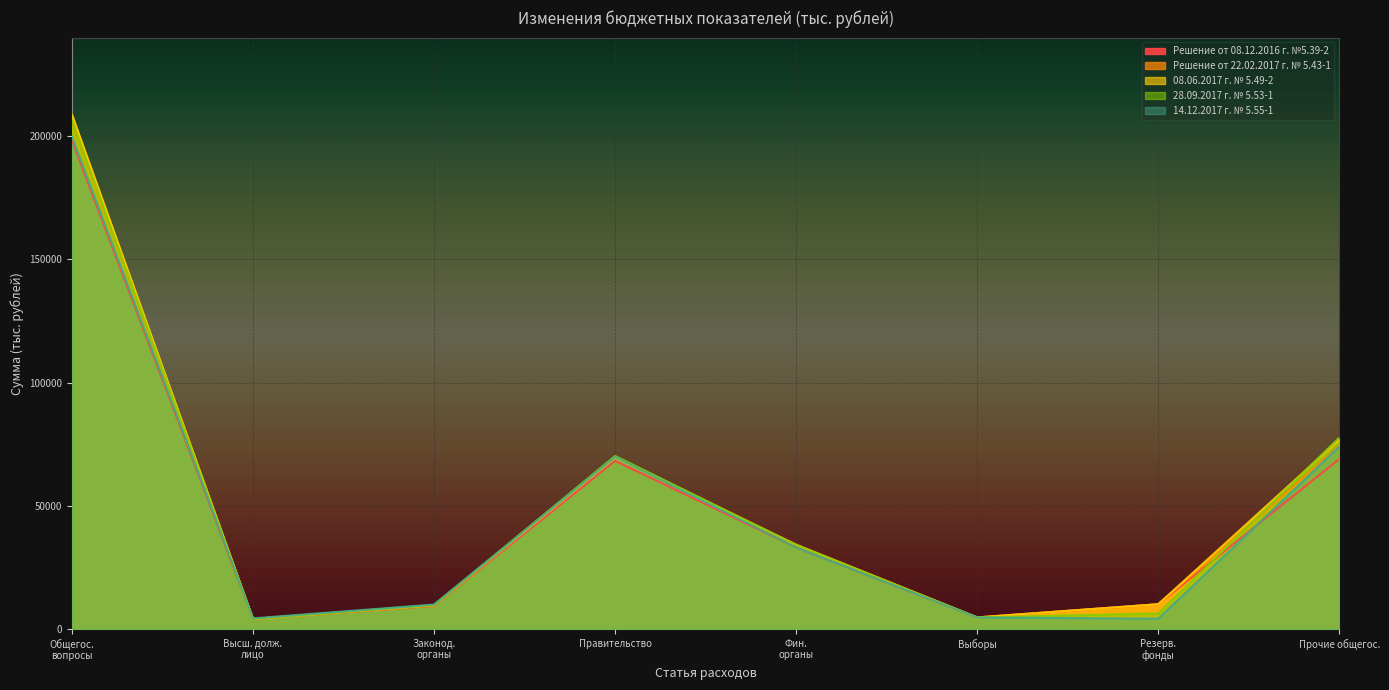

Is the value of Решение от 22.02.2017 г. № 5.43-1 at Фин. органы greater than the value of 08.06.2017 г. № 5.49-2 at Высш. долж. лицо?

Yes